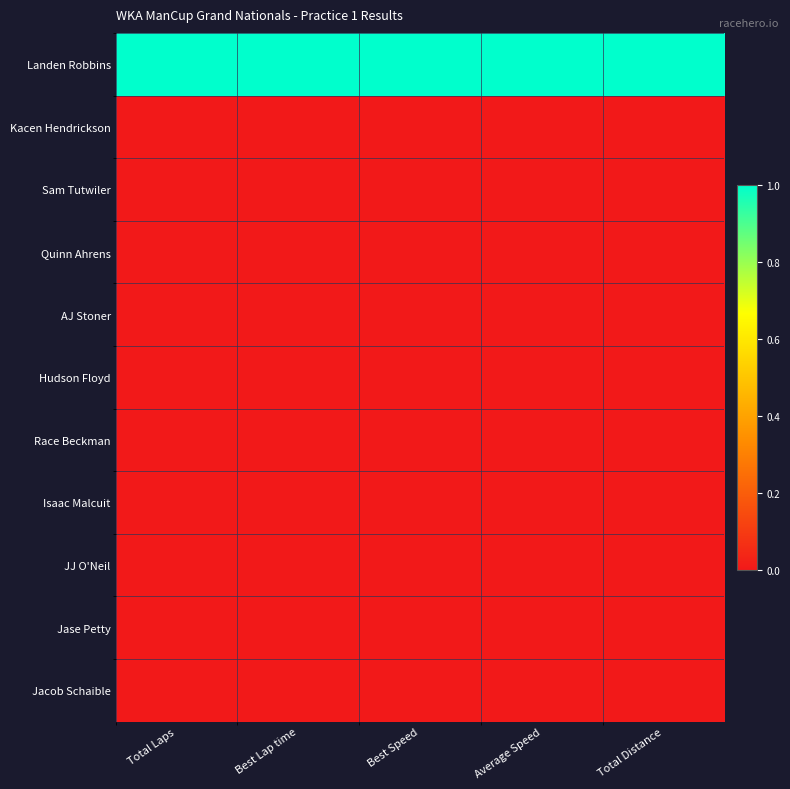

Reading left to right, list all the values displayed in this chart.

Landen Robbins: Total Laps=1	Best Lap time=1	Best Speed=1	Average Speed=1	Total Distance=1
Kacen Hendrickson: Total Laps=0	Best Lap time=0	Best Speed=0	Average Speed=0	Total Distance=0
Sam Tutwiler: Total Laps=0	Best Lap time=0	Best Speed=0	Average Speed=0	Total Distance=0
Quinn Ahrens: Total Laps=0	Best Lap time=0	Best Speed=0	Average Speed=0	Total Distance=0
AJ Stoner: Total Laps=0	Best Lap time=0	Best Speed=0	Average Speed=0	Total Distance=0
Hudson Floyd: Total Laps=0	Best Lap time=0	Best Speed=0	Average Speed=0	Total Distance=0
Race Beckman: Total Laps=0	Best Lap time=0	Best Speed=0	Average Speed=0	Total Distance=0
Isaac Malcuit: Total Laps=0	Best Lap time=0	Best Speed=0	Average Speed=0	Total Distance=0
JJ O'Neil: Total Laps=0	Best Lap time=0	Best Speed=0	Average Speed=0	Total Distance=0
Jase Petty: Total Laps=0	Best Lap time=0	Best Speed=0	Average Speed=0	Total Distance=0
Jacob Schaible: Total Laps=0	Best Lap time=0	Best Speed=0	Average Speed=0	Total Distance=0